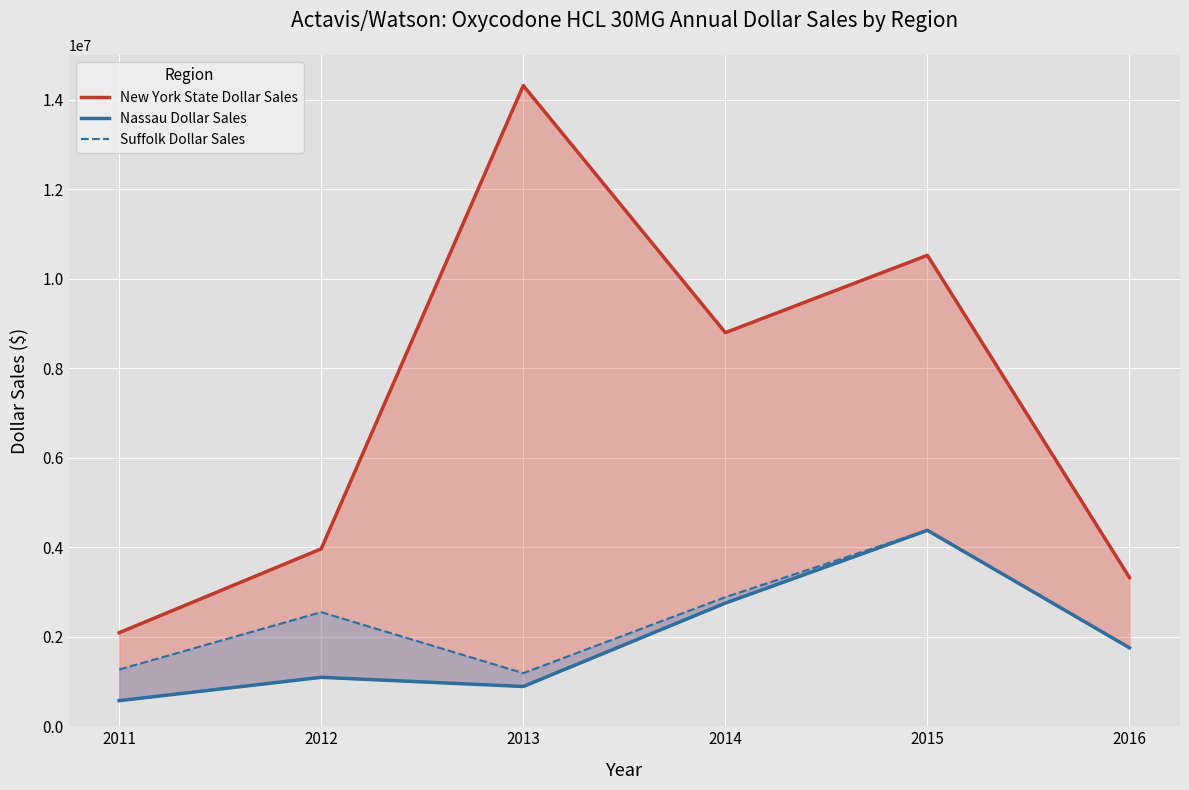

Which series has the largest total across all categories?

New York State Dollar Sales